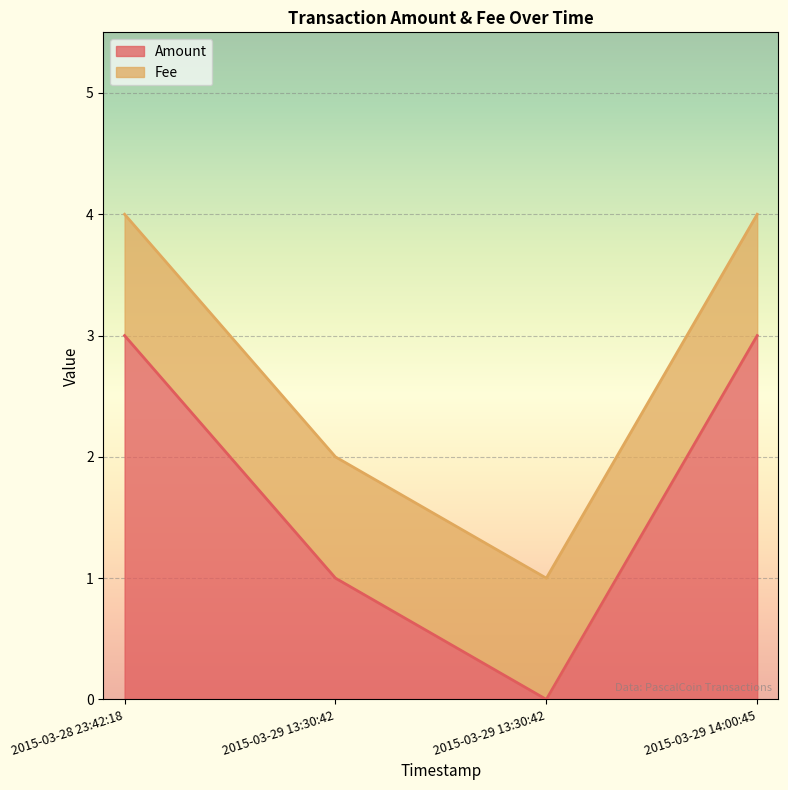

Rank the categories by value from lowest to highest.

2015-03-29 13:30:42, 2015-03-29 13:30:42, 2015-03-28 23:42:18, 2015-03-29 14:00:45